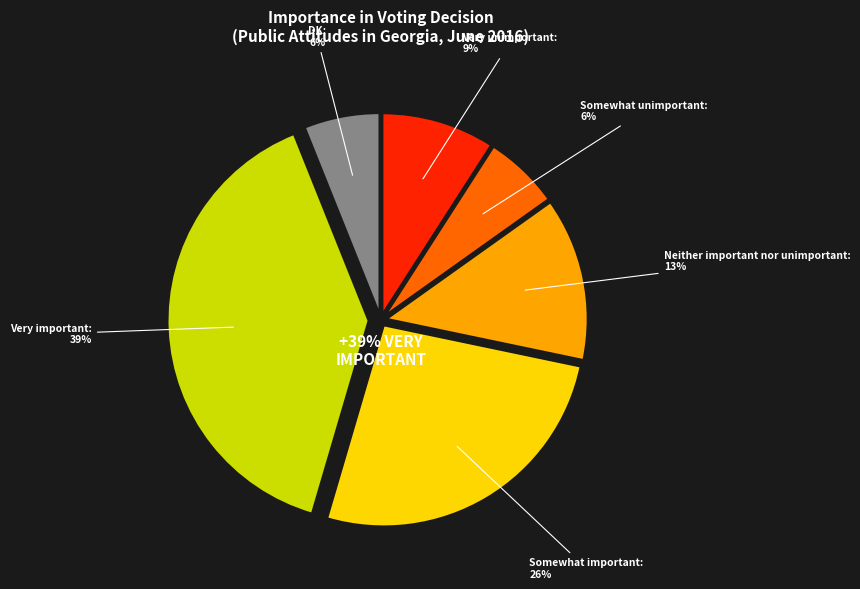

What percentage is the Somewhat unimportant slice, to the nearest percent?

6%